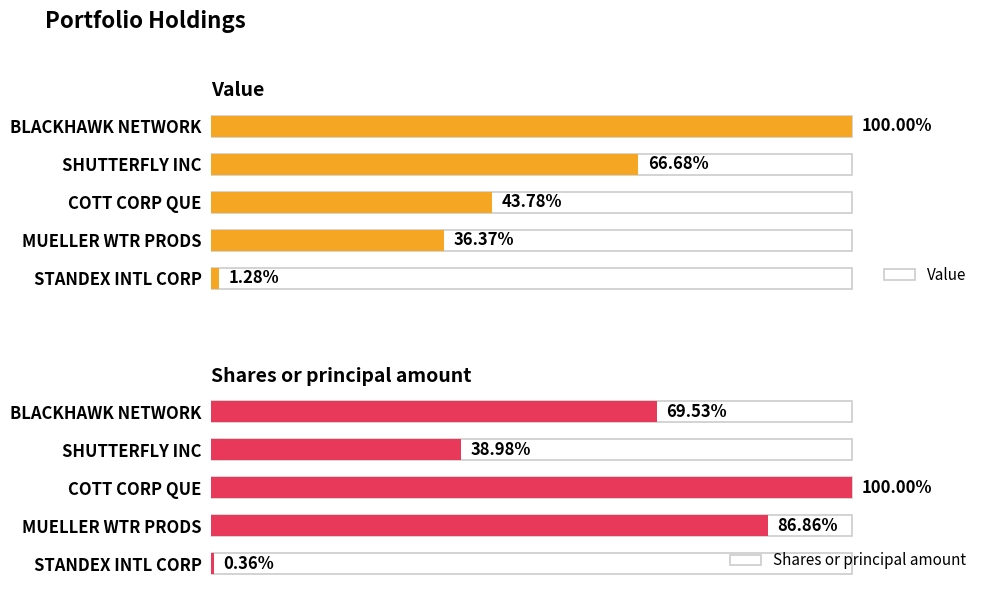

Which category has the highest value in the Value series?

BLACKHAWK NETWORK